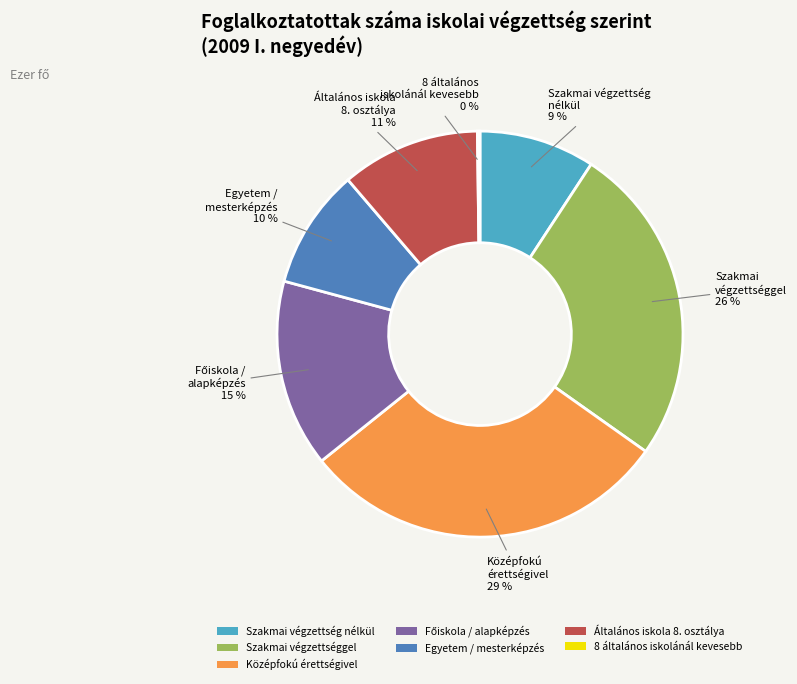

To the nearest percent, what is the difference between the Általános iskola 8. osztálya and Középfokú érettségivel slice percentages?

18%